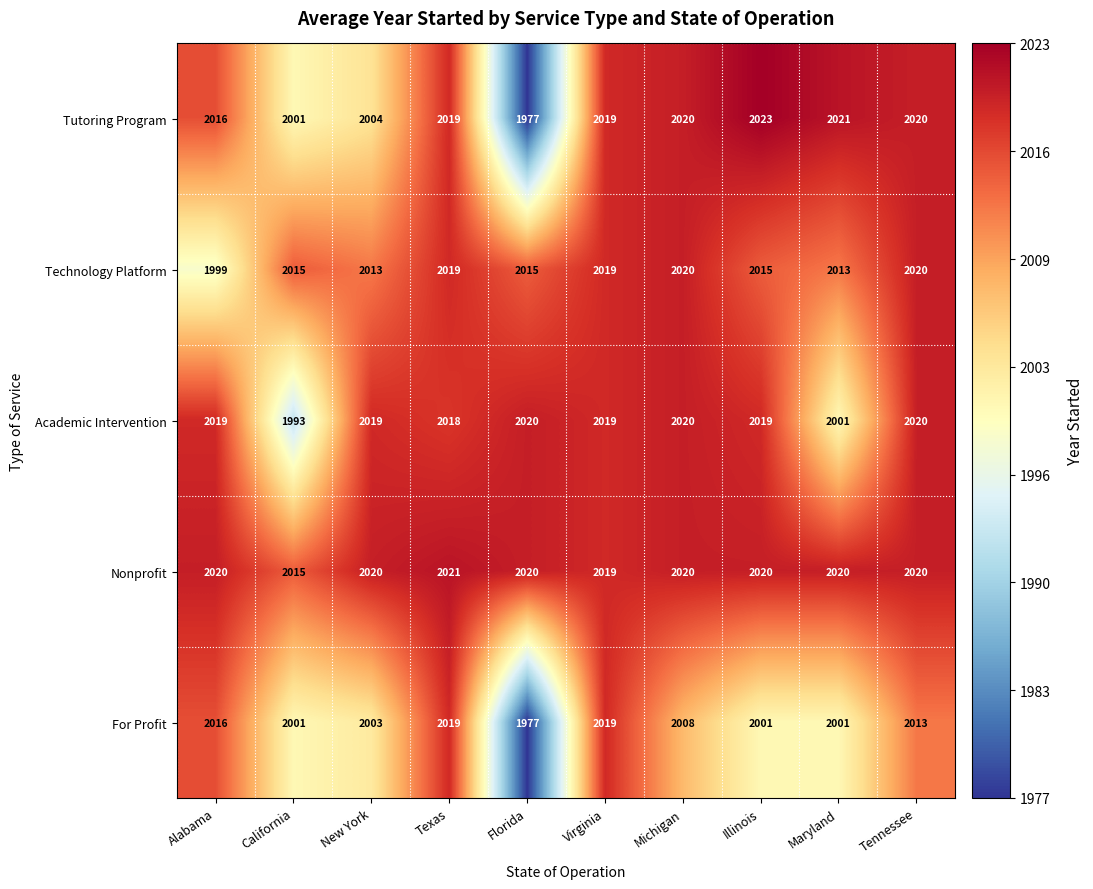

What value does the Technology Platform series have at Florida, to the nearest 5?

2015